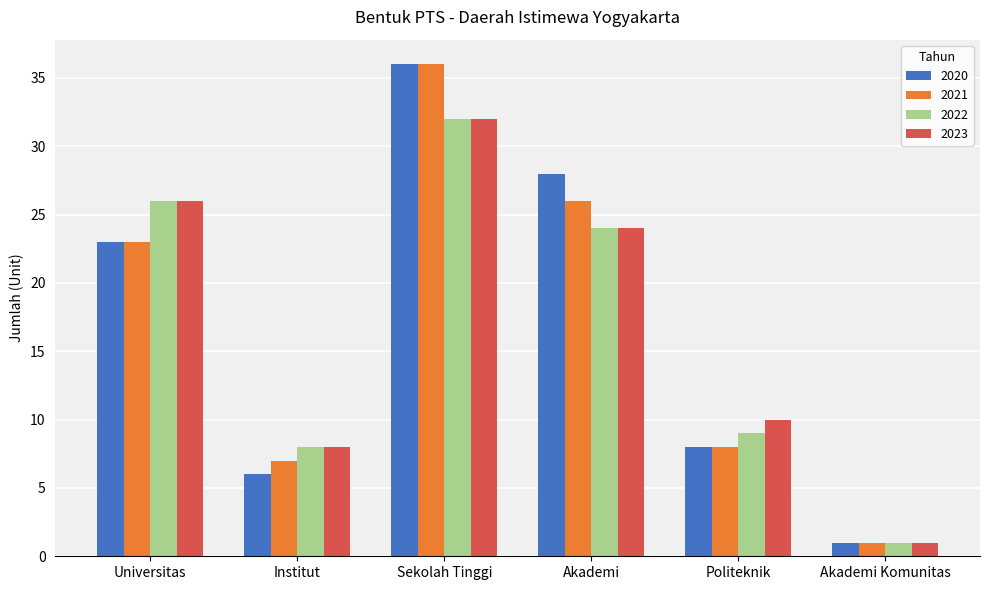

What is the label of the 5th bar from the left?

Politeknik